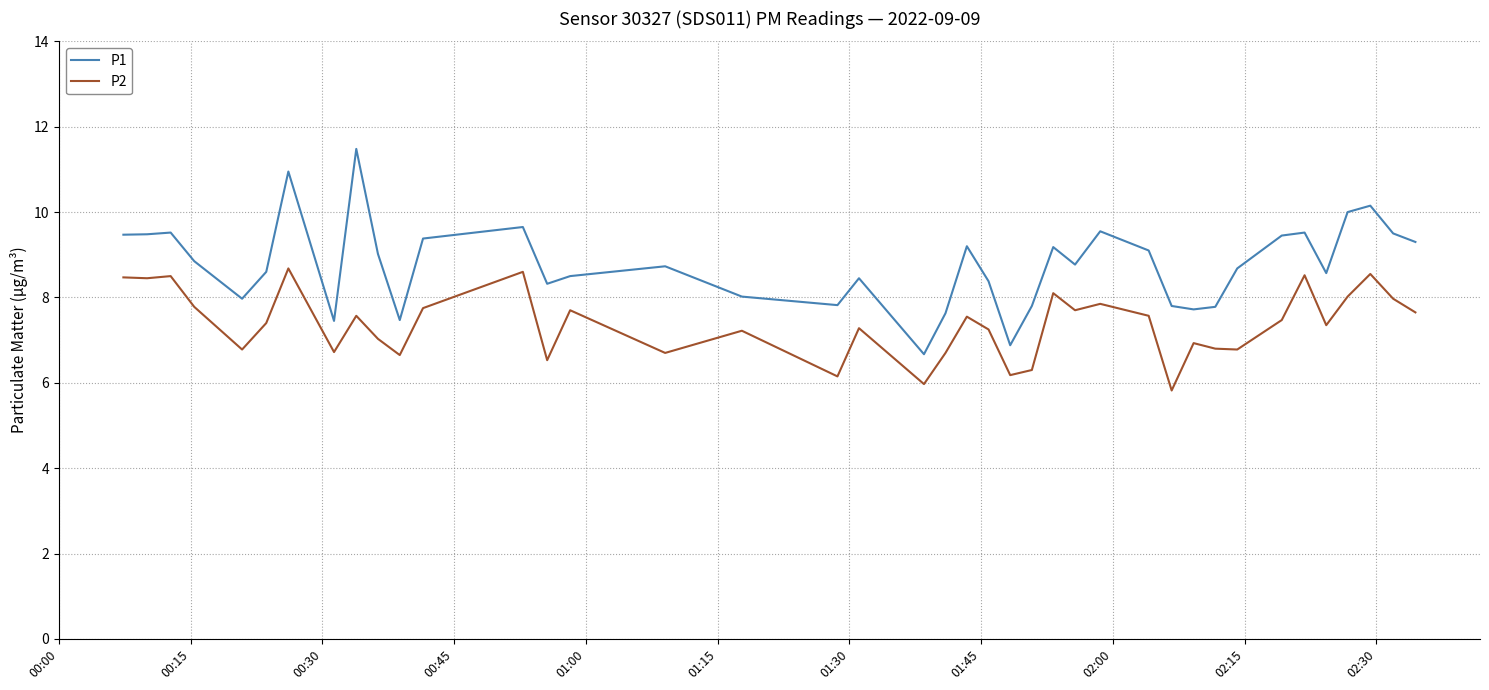

What is the maximum value shown in the chart?

11.5